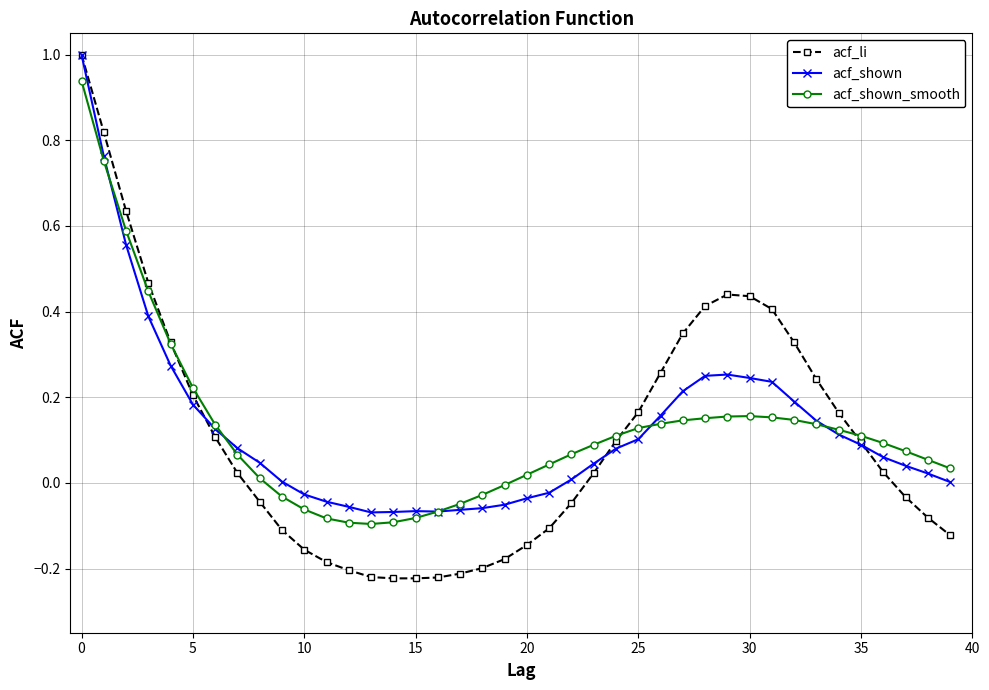

How many values in the acf_li series exceed 0?

22